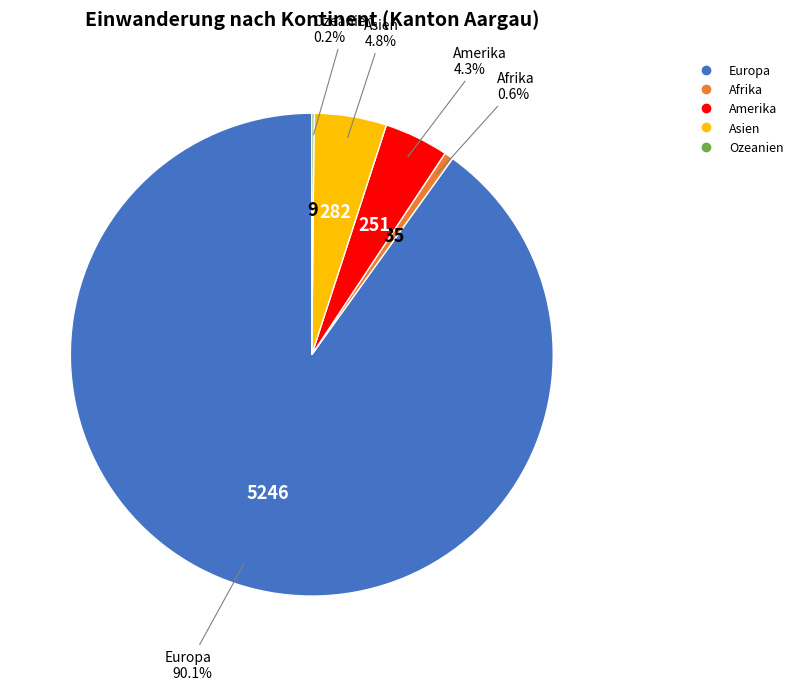

Which slice is the largest?

Europa